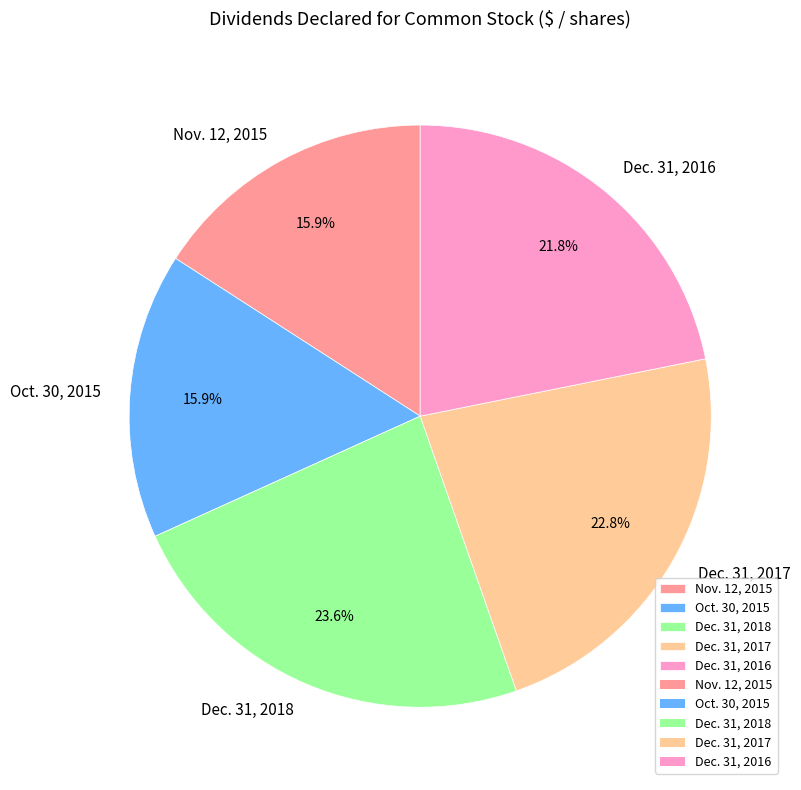

Is the sum of Dec. 31, 2016 and Nov. 12, 2015 greater than half?

No